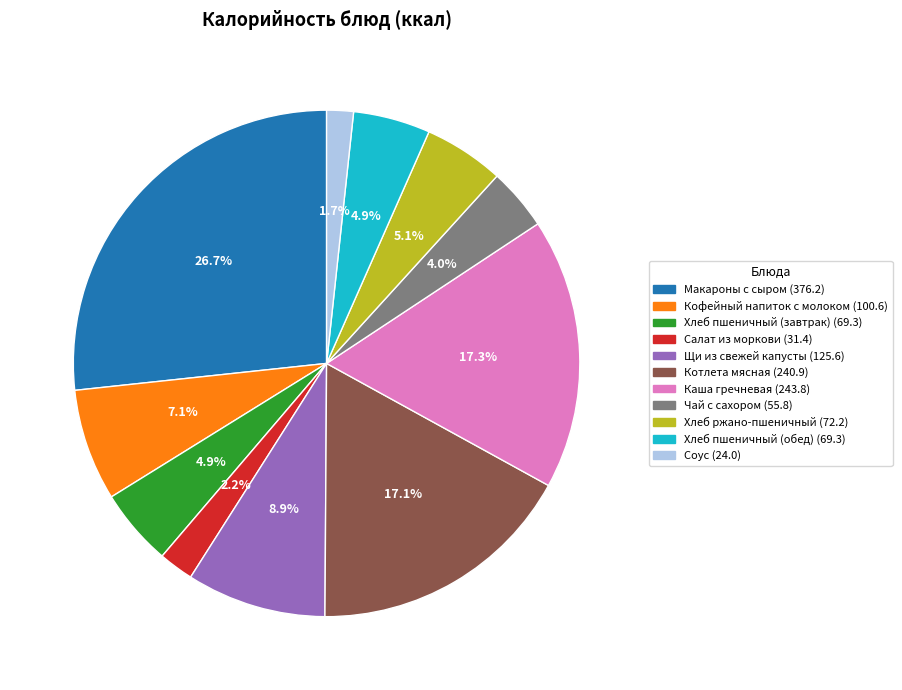

The Салат из моркови slice represents 13% of the pie. True or false?

False